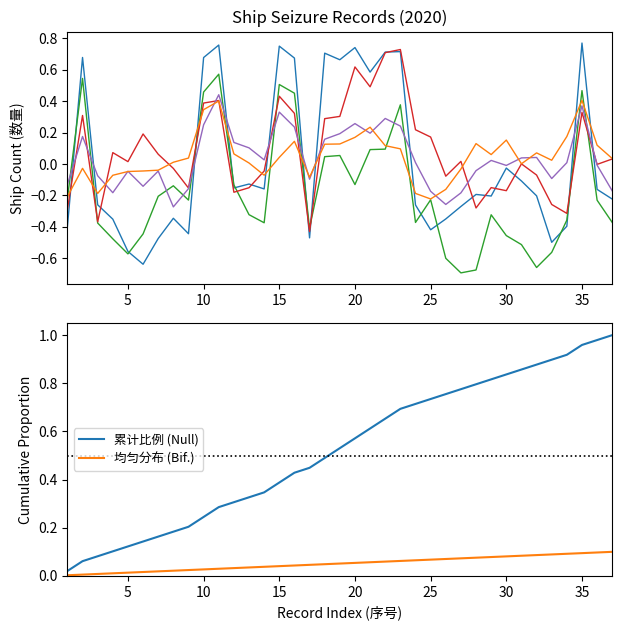

What is the sum of the values at 30 and 25?

0.1